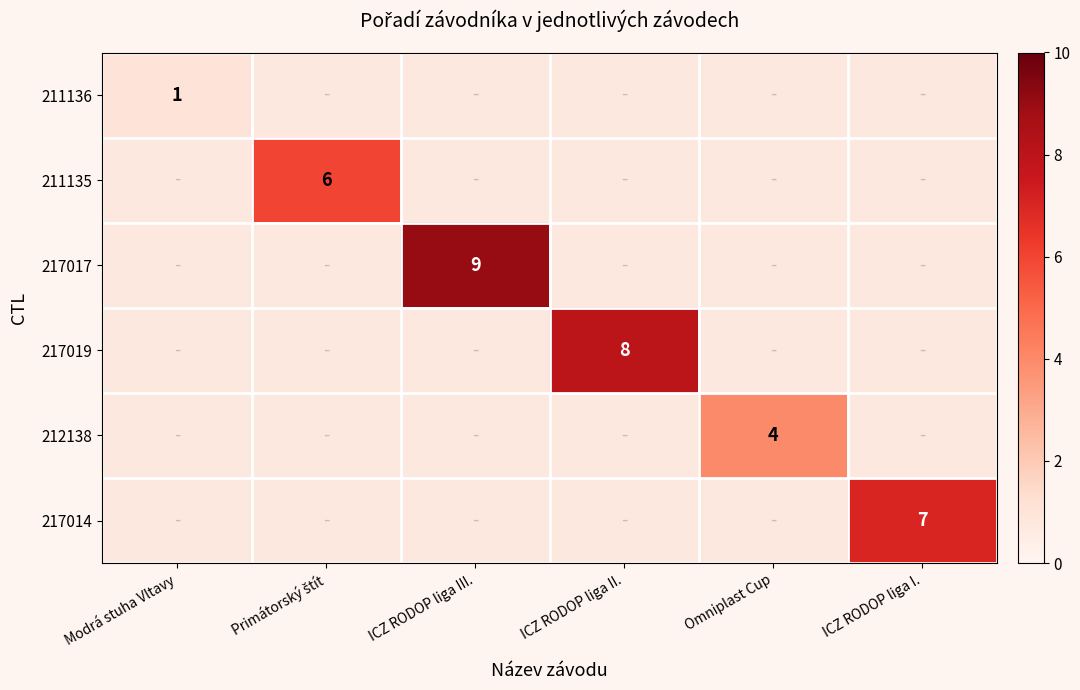

The value of 217017 at ICZ RODOP liga III. is 4. True or false?

False